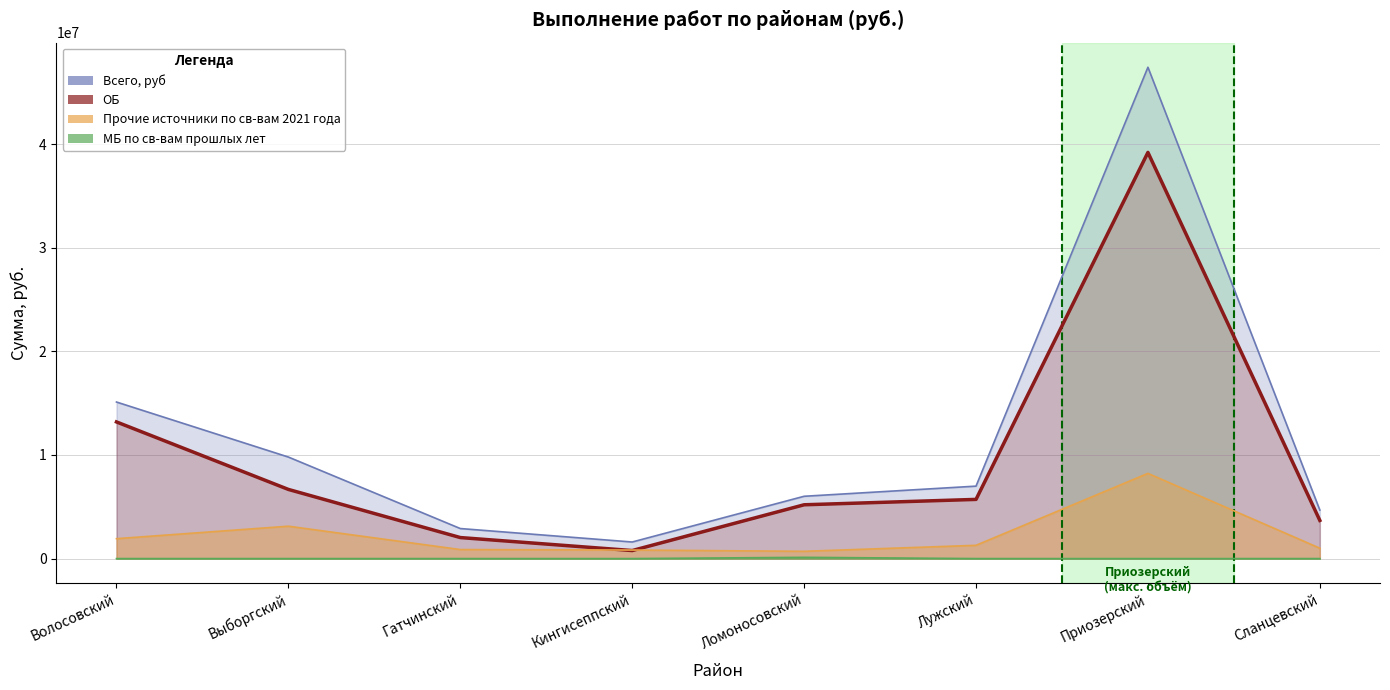

What is the label of the 2nd point from the right?

Приозерский